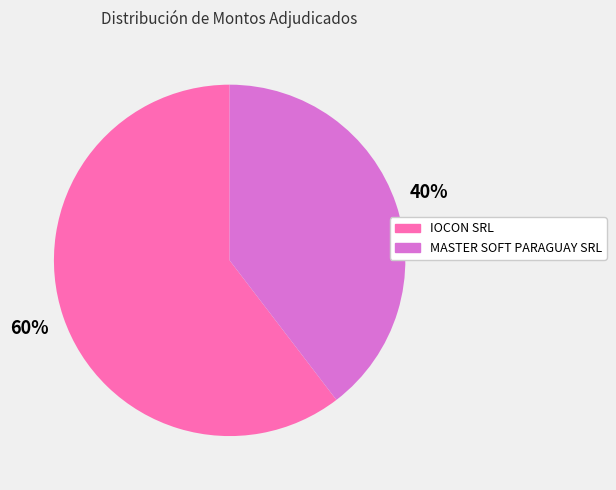

To the nearest percent, what portion does IOCON SRL represent?

60%